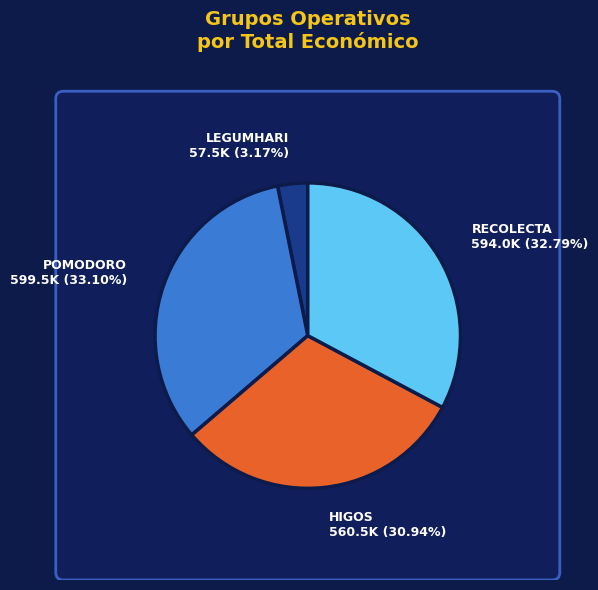

Is the sum of RECOLECTA and HIGOS greater than half?

Yes